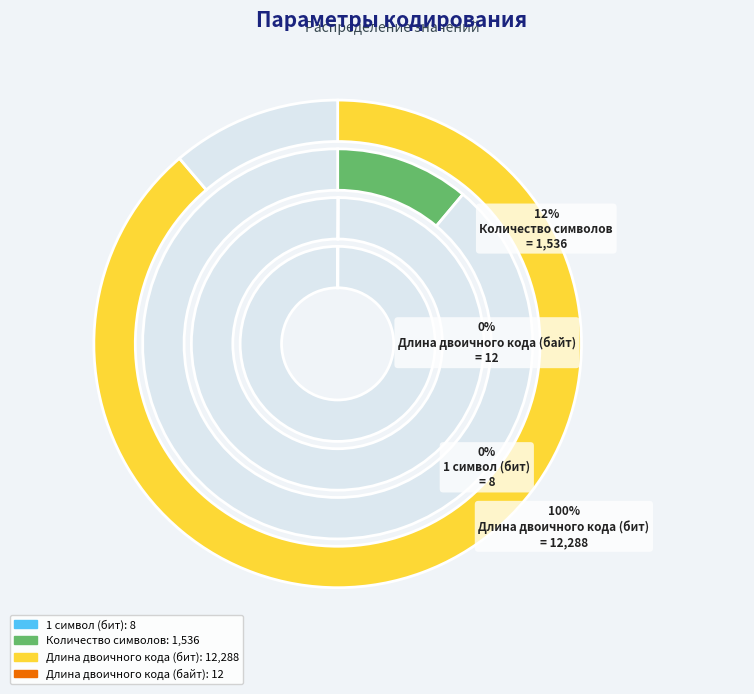

True or false: Длина двоичного кода (байт) accounts for 0% of the total.

True